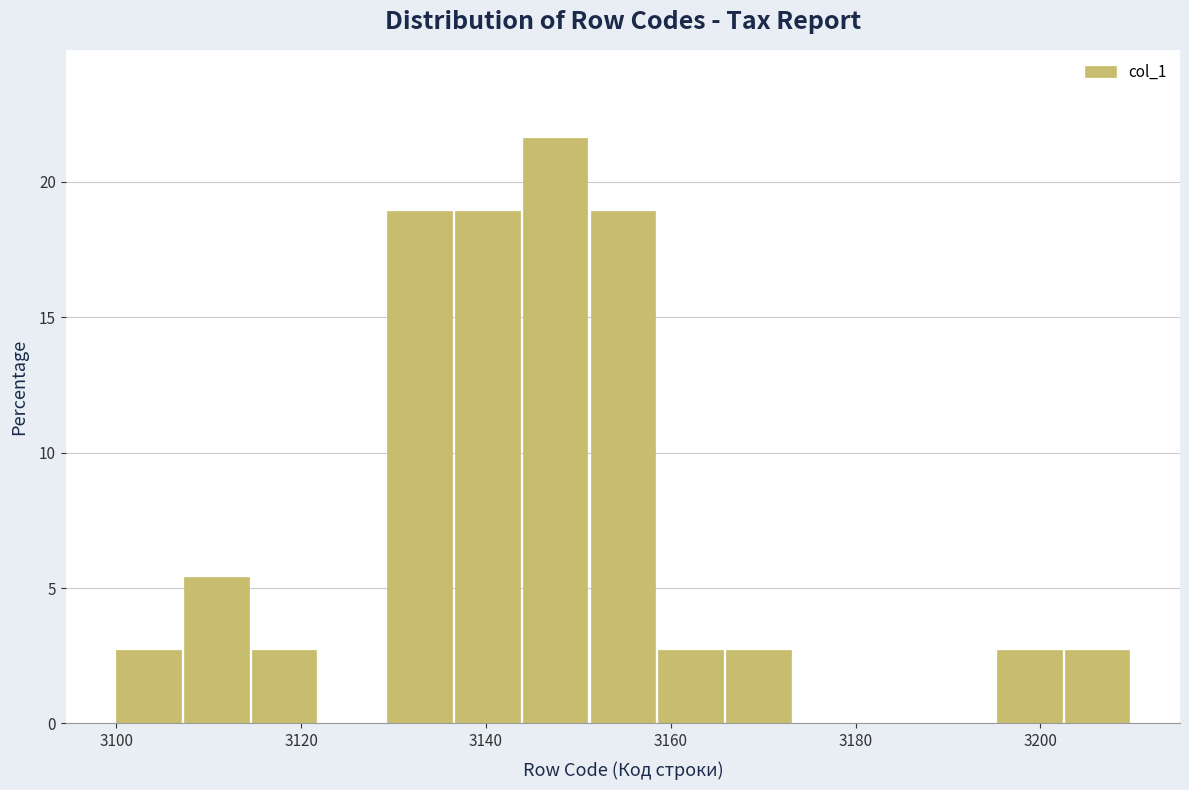

Read against the x-axis, roughly where is the centre of the tallest bar?

3148